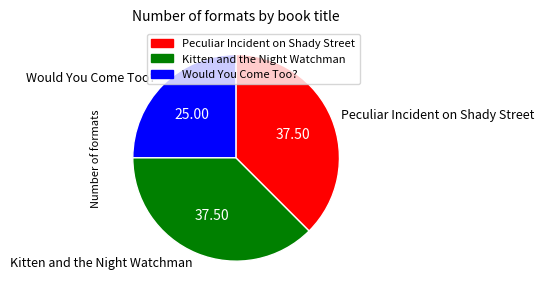

How many slices are in this pie chart?

3